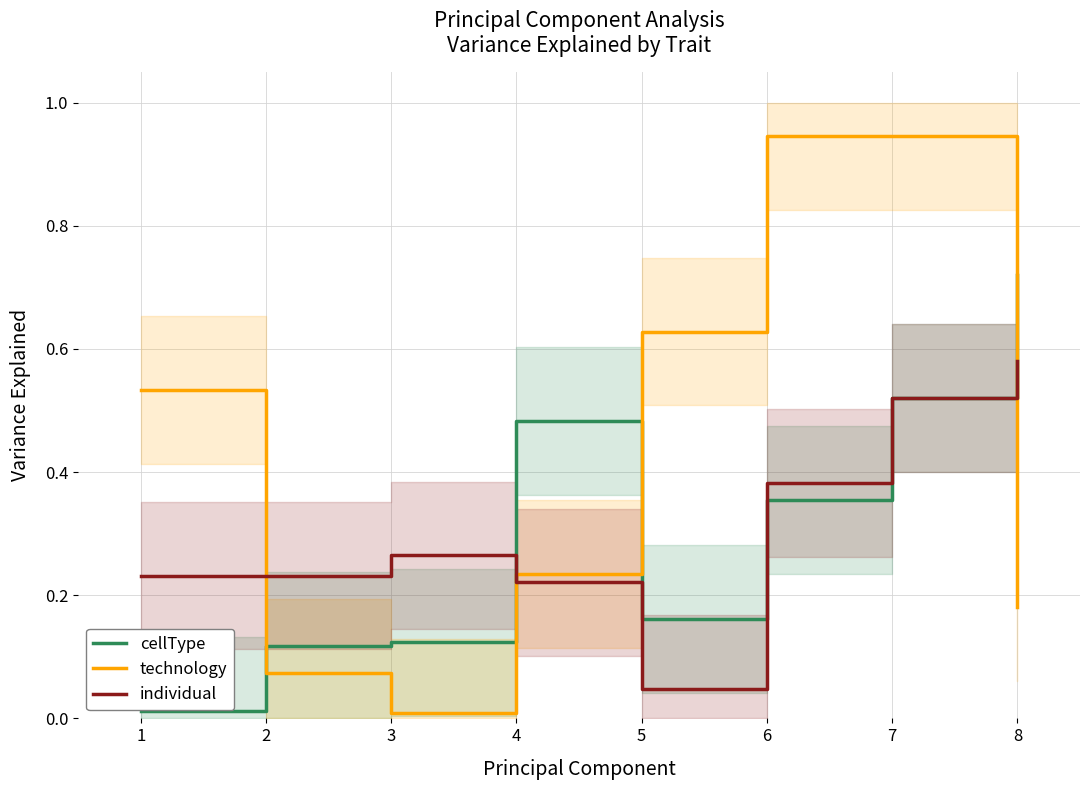

The value of individual at 4 is 0.2. True or false?

True